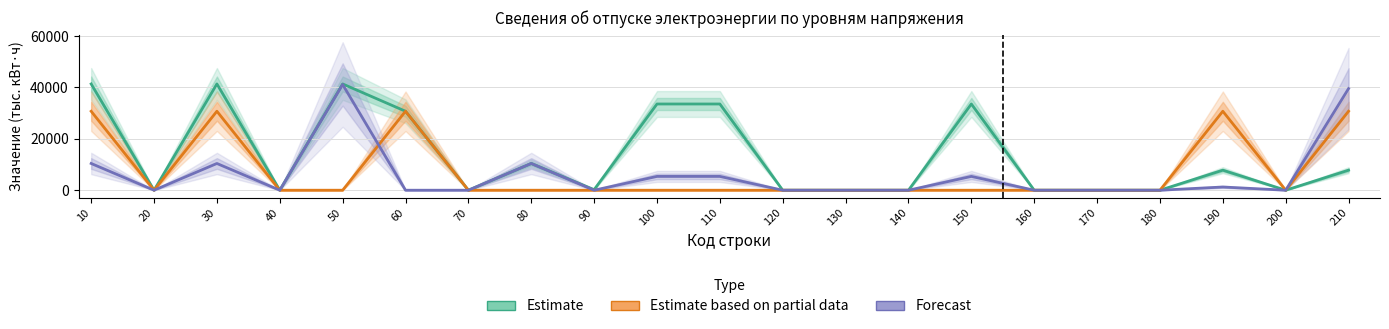

In Estimate based on partial data, how many points are higher than both neighbors (excluding endpoints)?

3